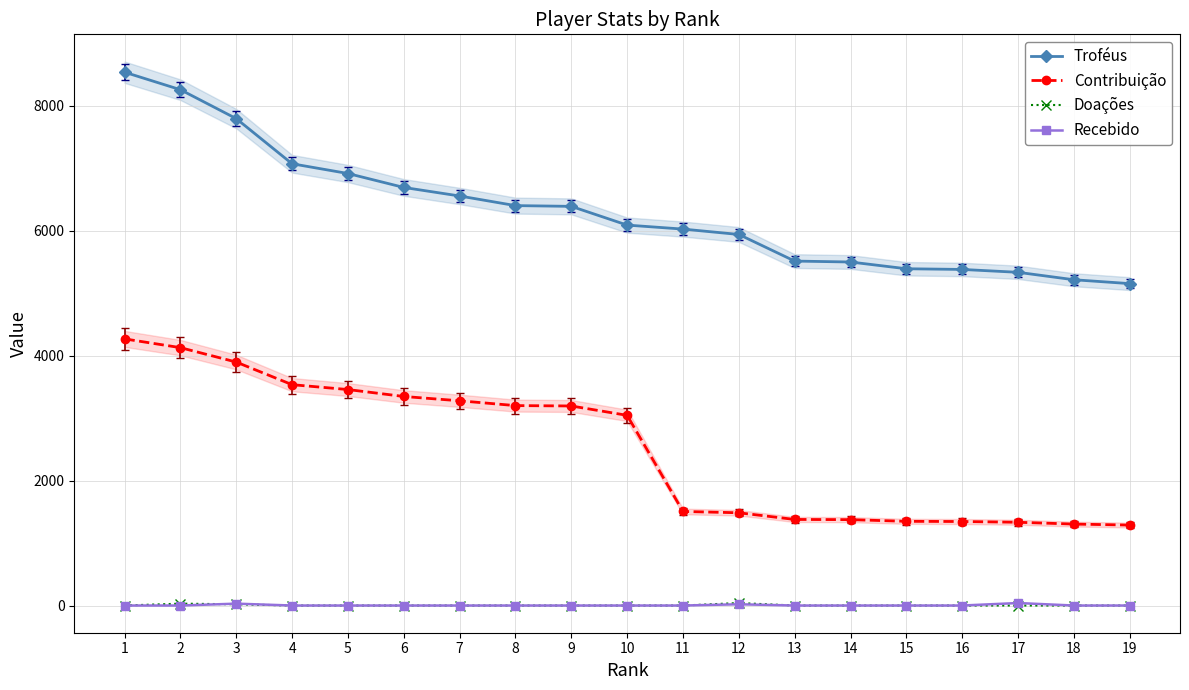

Which series has the largest range (max minus min)?

Troféus